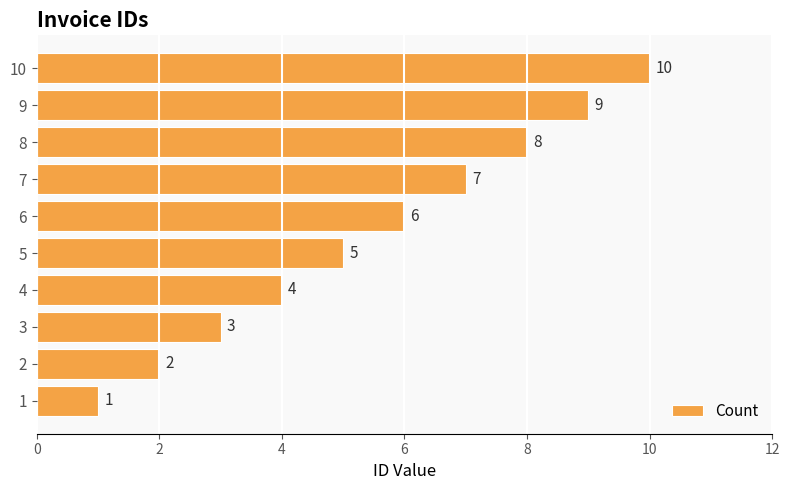

Which has a higher value, 7 or 6?

7